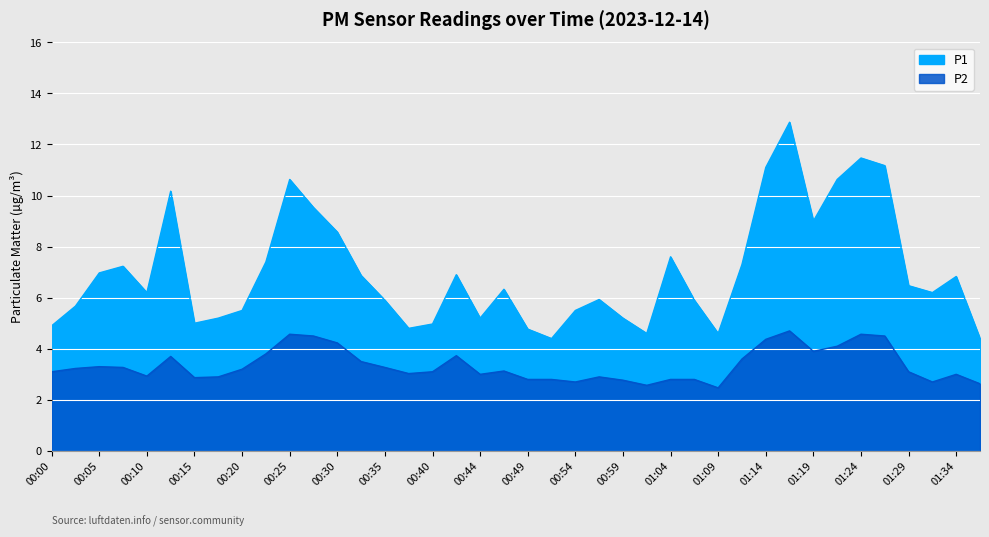

At how many categories does at least one series exceed 11?

4